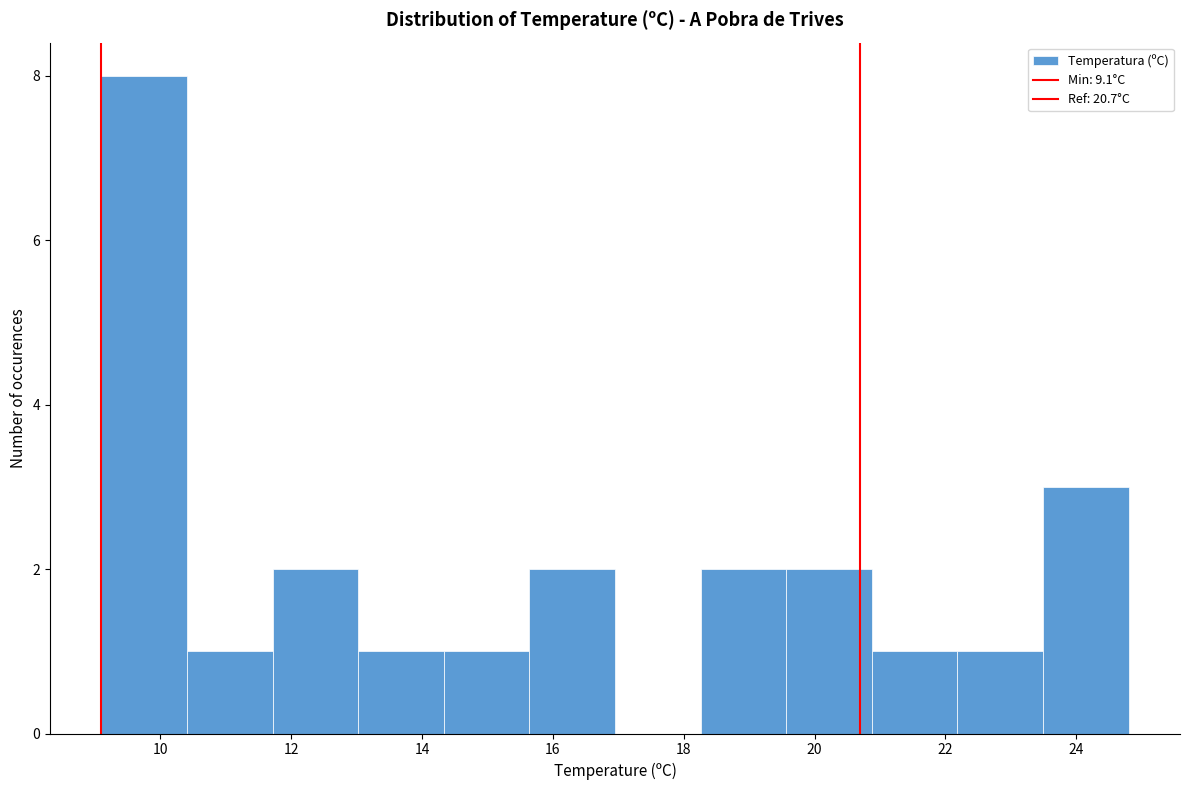

Which range on the x-axis has the tallest bar?

9.2 to 10.4